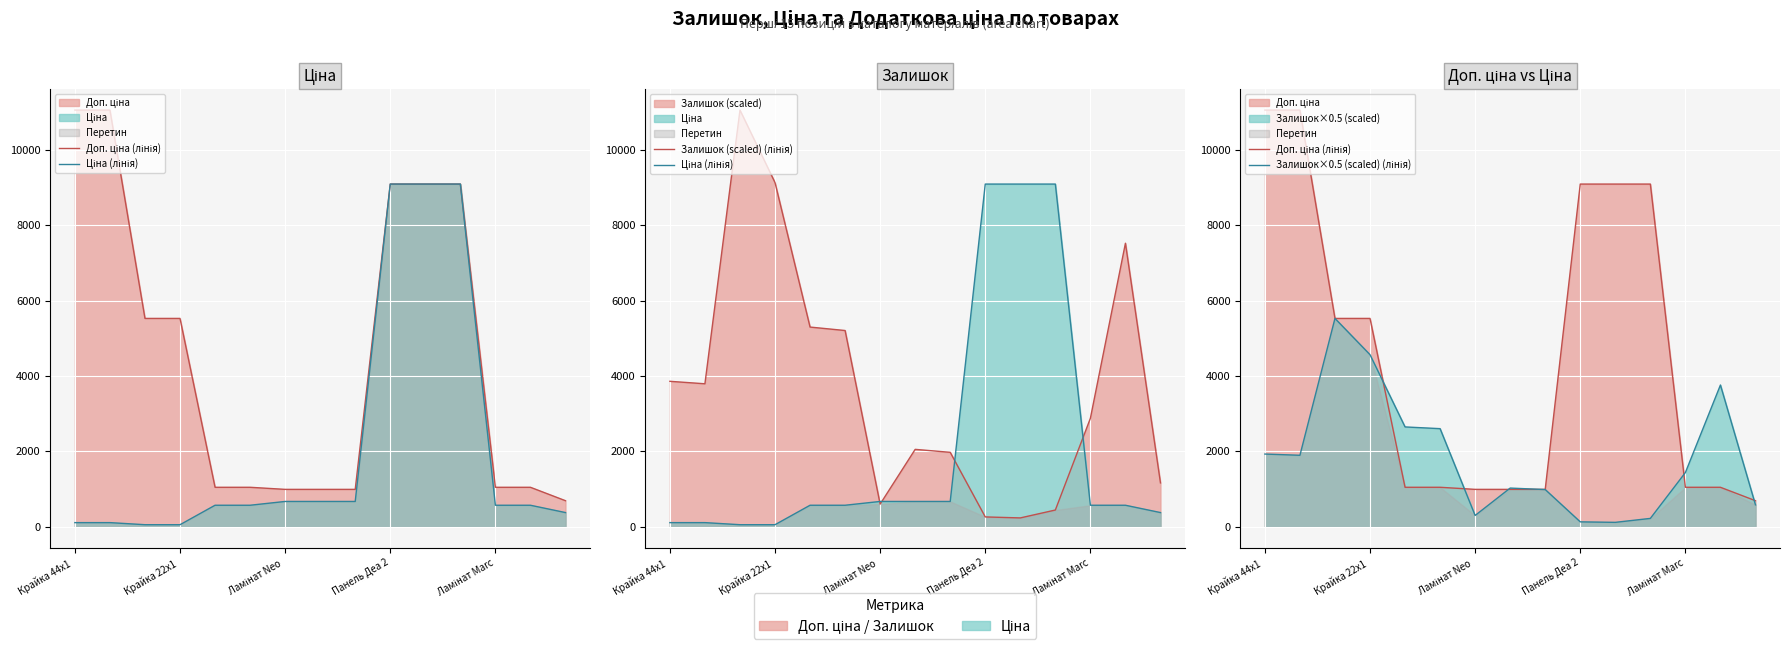

The value of Залишок×0.5 (scaled) (лінія) at Панель Деа 2 is 31.7. True or false?

False